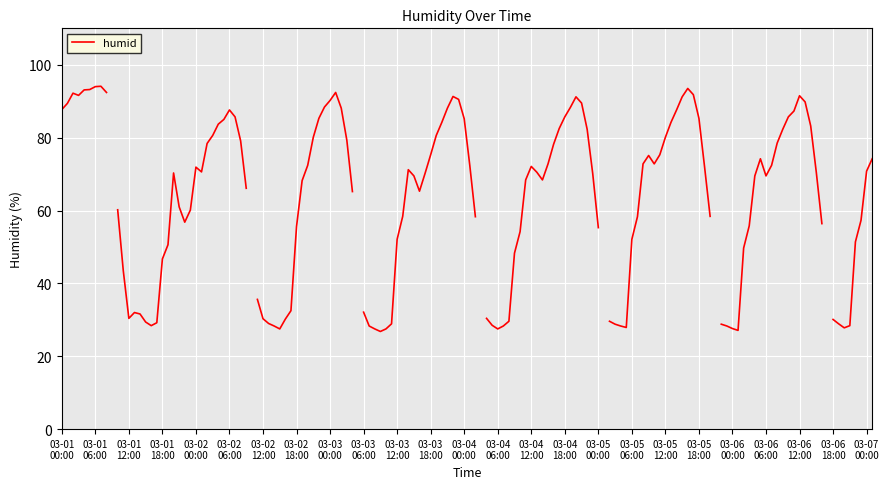

How many series are shown in this chart?

1